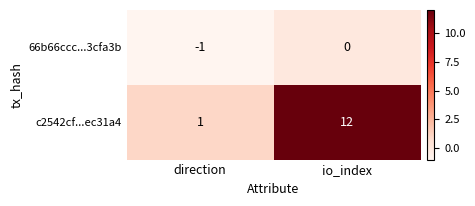

Which series changed the most between direction and io_index?

c2542cf...ec31a4